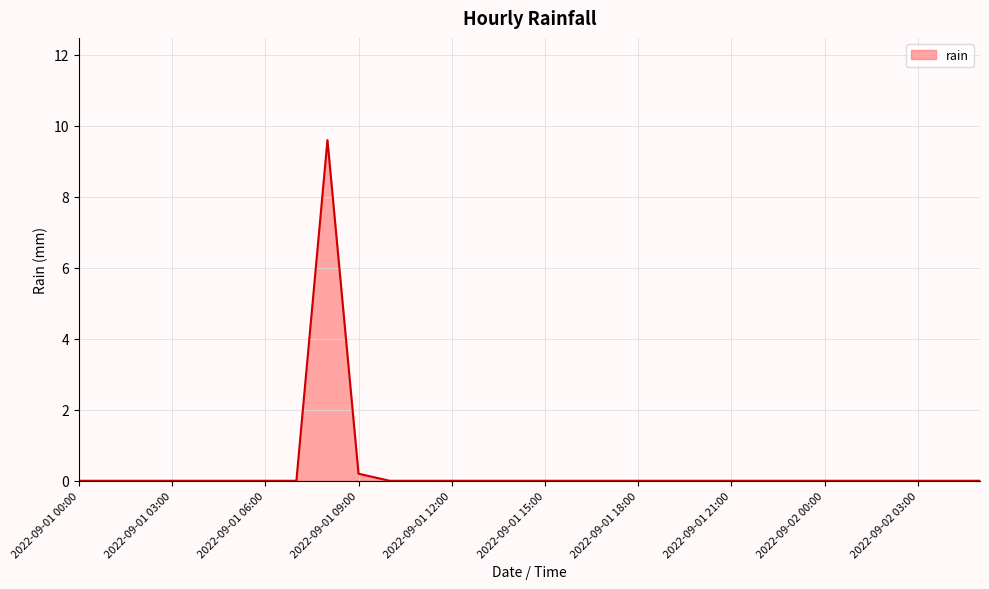

What is the difference between the maximum and minimum values?

9.6